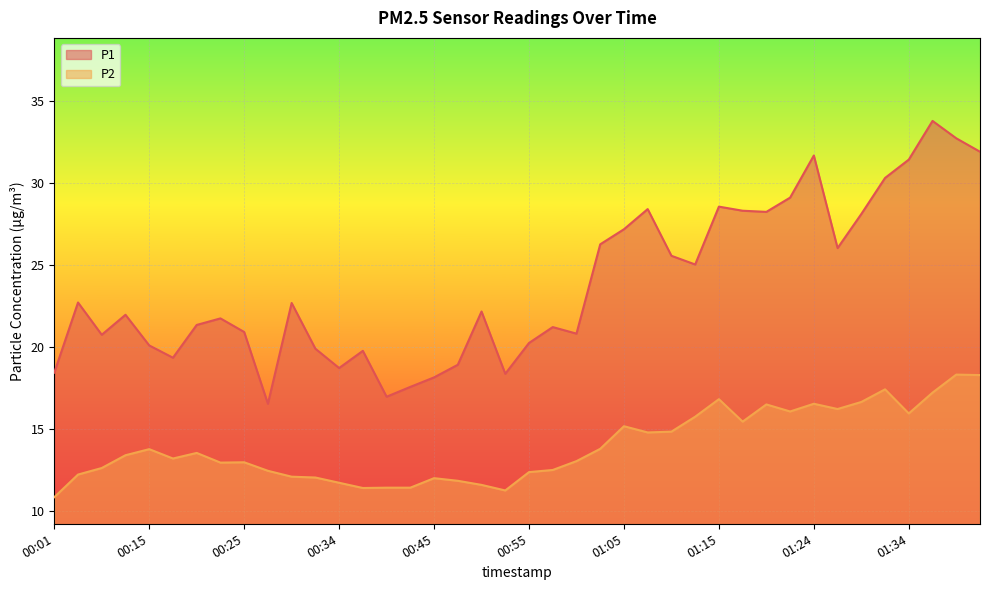

Reading right to left, extract all data points from this chart.

P1: 31.9	32.7	33.8	31.4	30.3	28.1	26.0	31.7	29.1	28.2	28.3	28.6	25.0	25.6	28.4	27.2	26.2	20.8	21.2	20.2	18.4	22.1	18.9	18.1	17.6	16.9	19.8	18.7	19.9	22.7	16.5	20.9	21.7	21.3	19.3	20.1	21.9	20.7	22.7	18.4
P2: 18.3	18.3	17.2	15.9	17.4	16.6	16.2	16.5	16.1	16.5	15.4	16.8	15.7	14.8	14.8	15.2	13.8	13.0	12.5	12.3	11.2	11.6	11.8	12.0	11.4	11.4	11.4	11.7	12.0	12.1	12.4	12.9	12.9	13.5	13.2	13.8	13.4	12.6	12.2	10.8